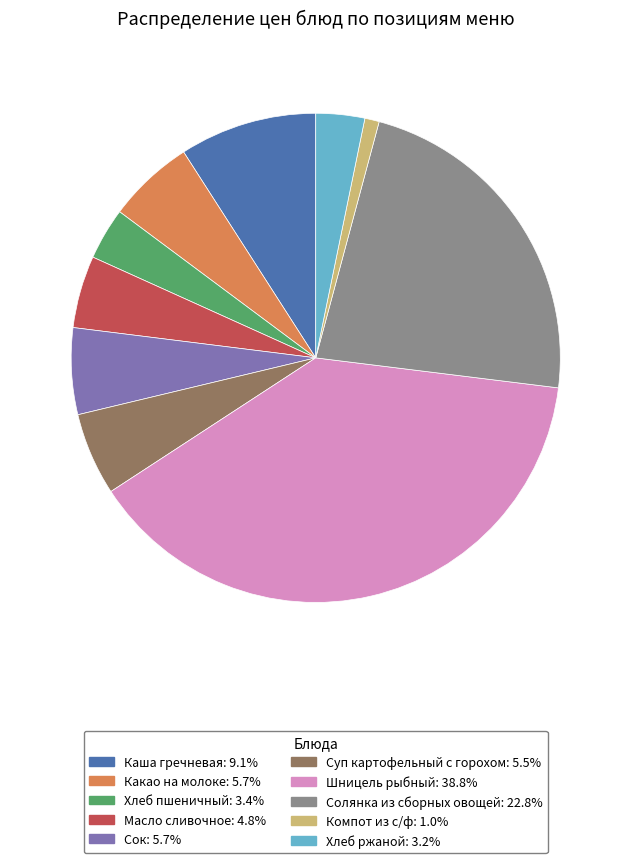

Do Суп картофельный с горохом and Масло сливочное together represent more than half of the pie?

No